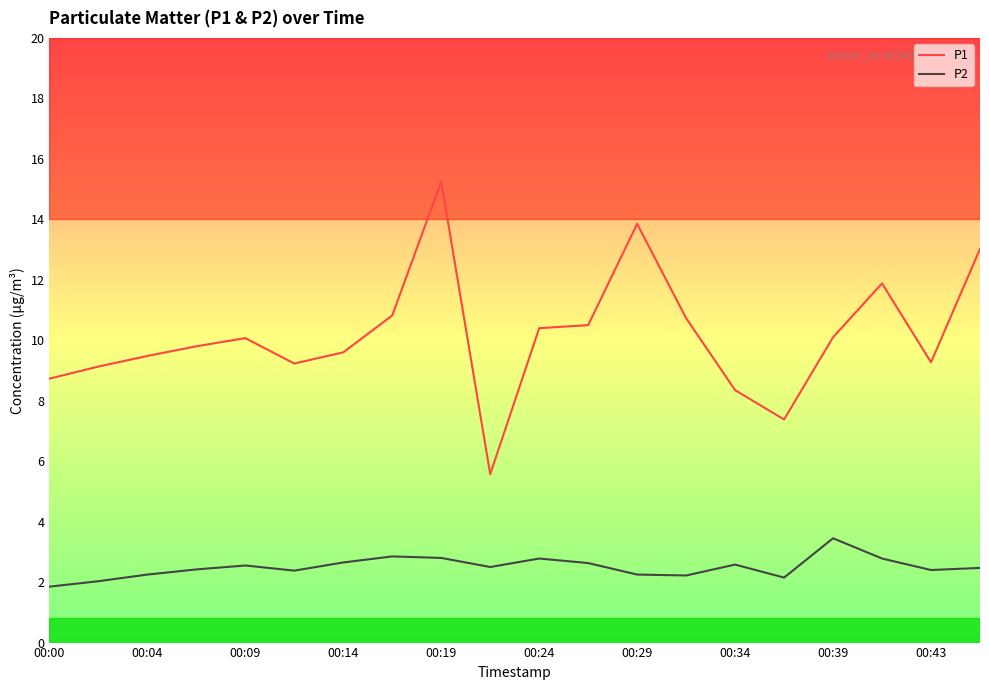

True or false: P1 and P2 intersect in this chart.

False